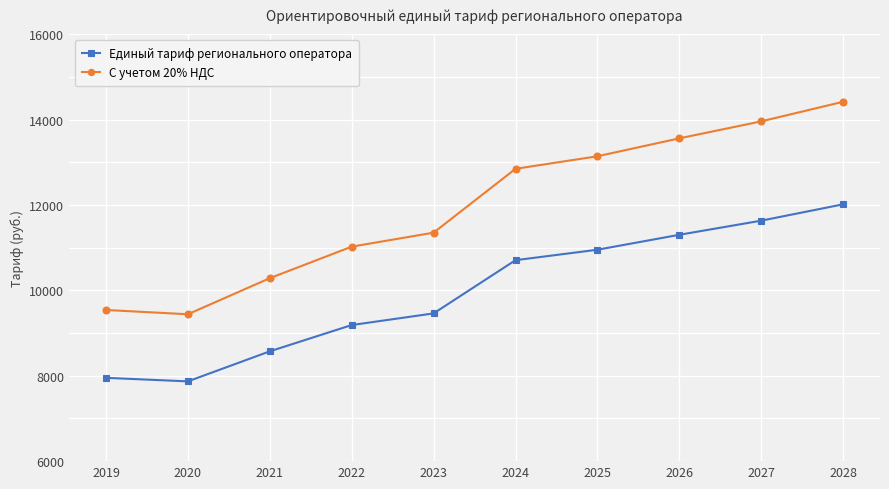

True or false: С учетом 20% НДС has more than 0 interior local peaks.

False